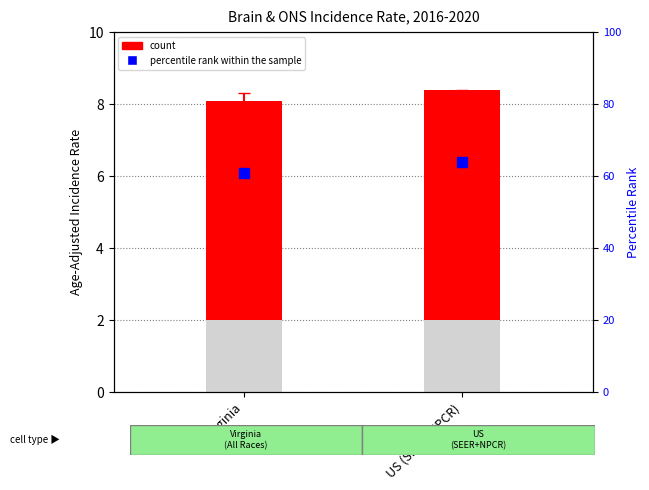

What position from the left is US (SEER+NPCR)?

2